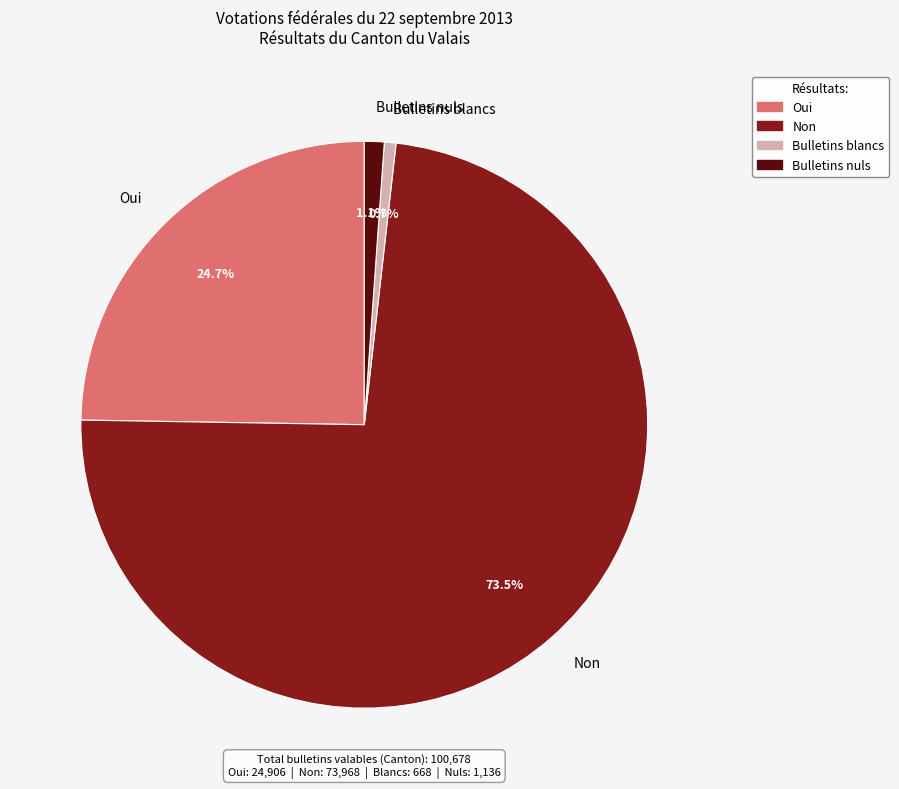

True or false: Bulletins nuls accounts for 1% of the total.

True